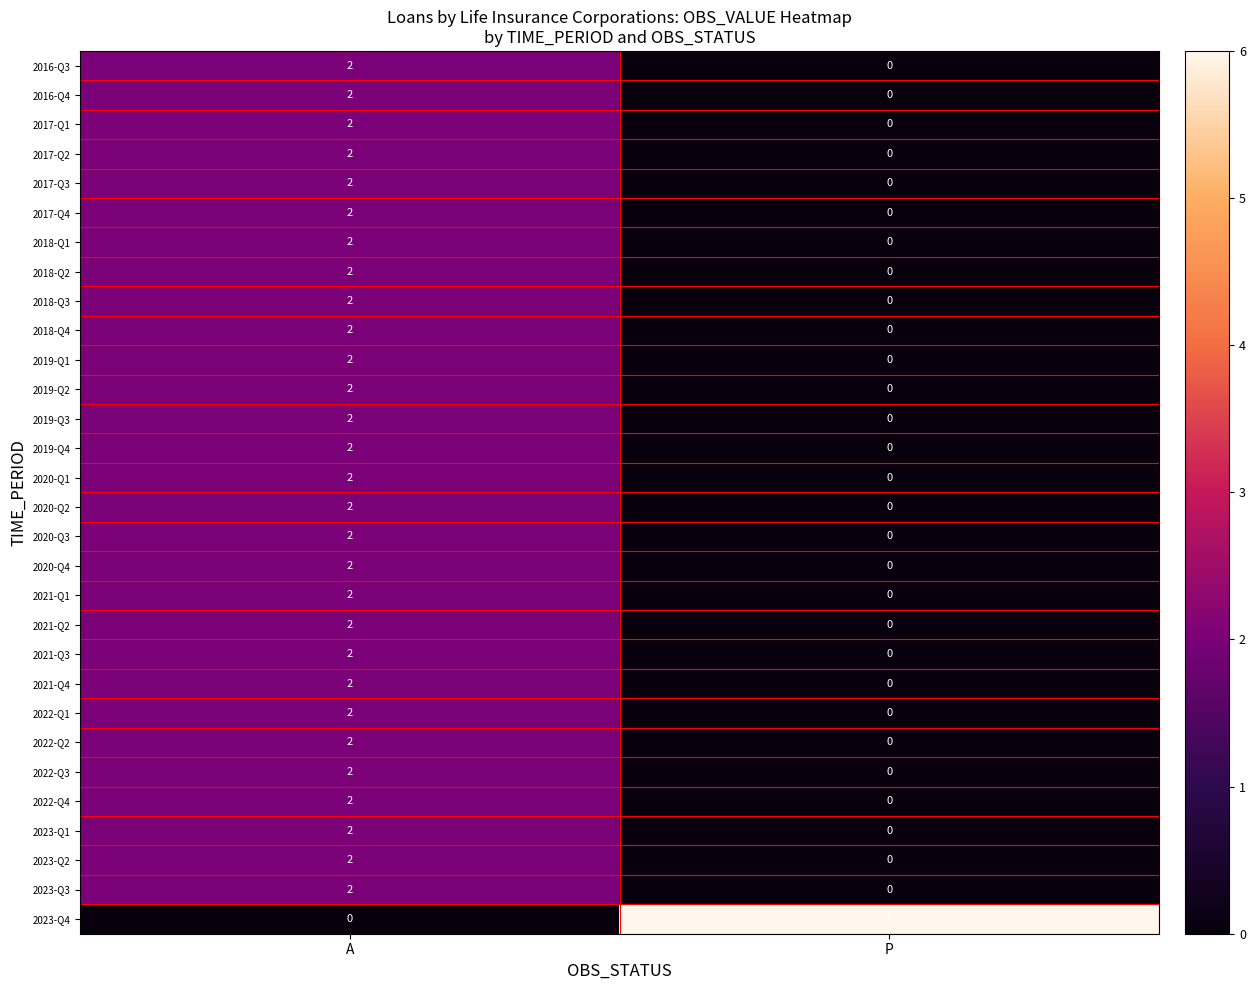

Which series has the widest spread of values?

2023-Q4